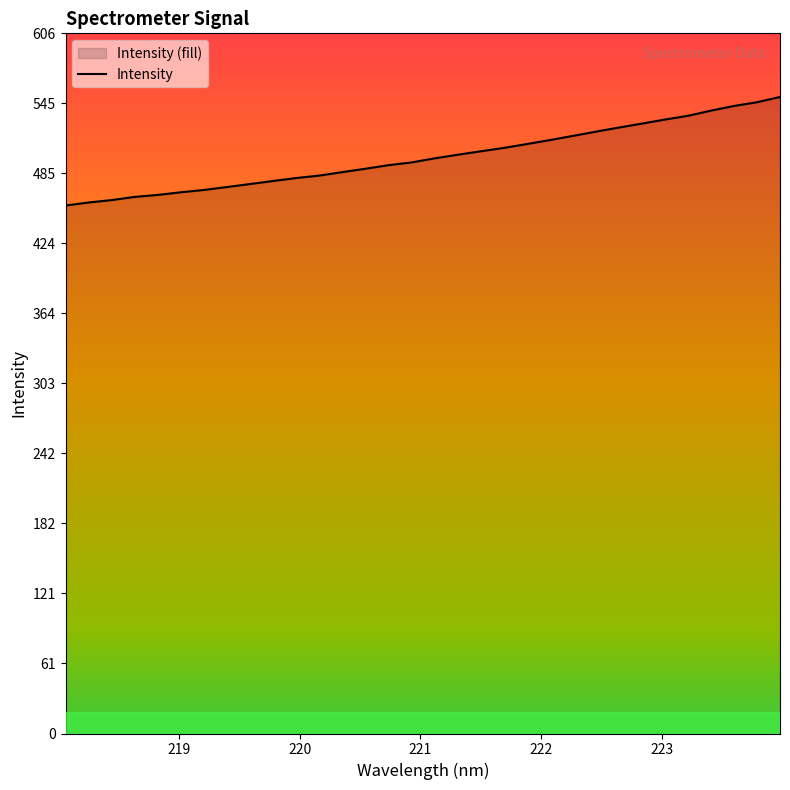

What is the difference between the maximum and minimum values?

93.9